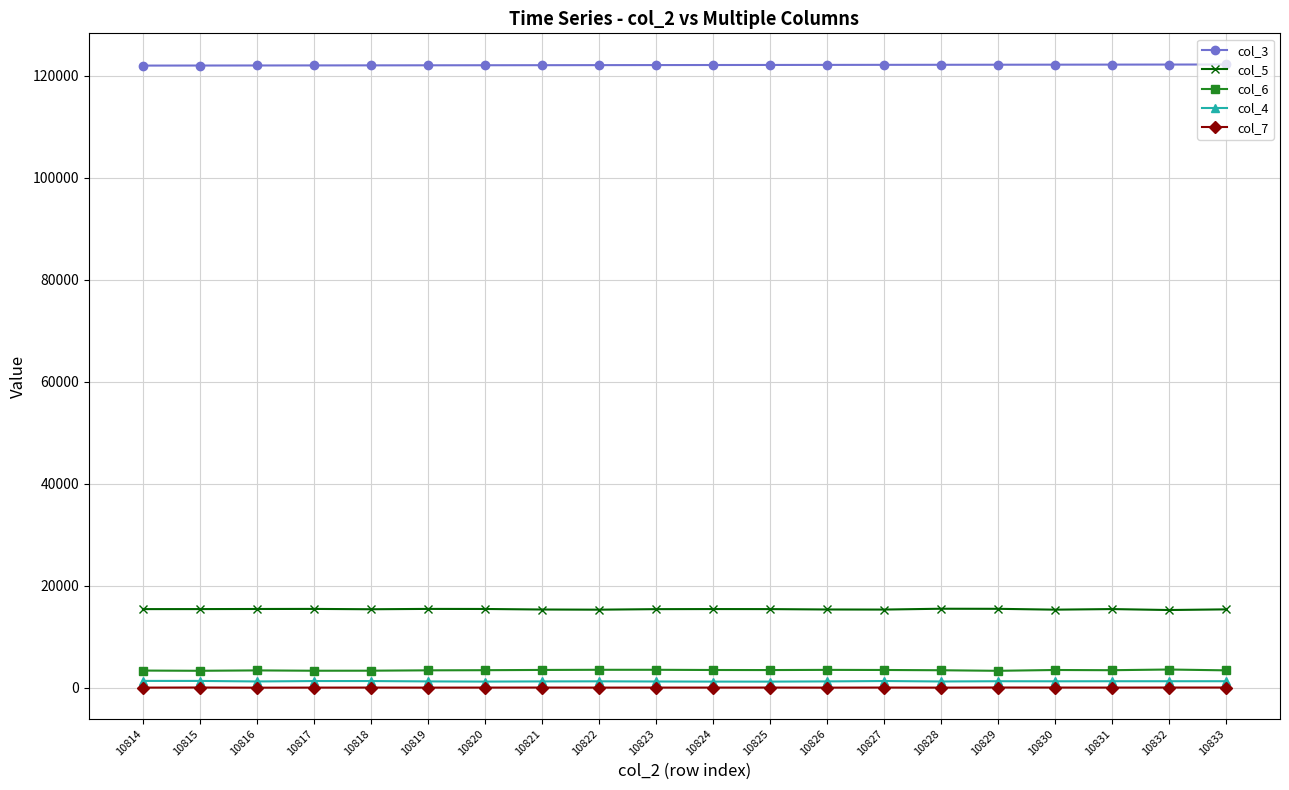

True or false: col_5 and col_3 cross at least once.

False